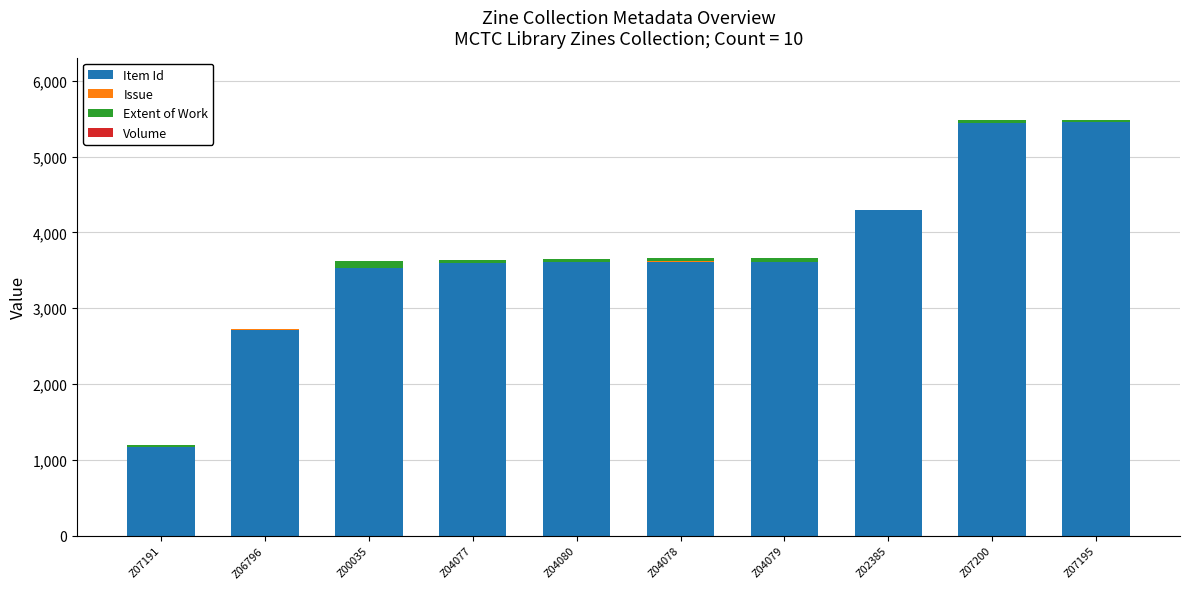

The Item Id series shows 1379 at Z04078. True or false?

False